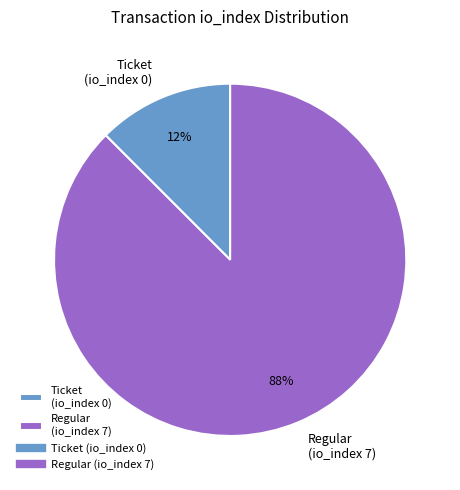

Combined, do Regular (io_index 7) and Ticket (io_index 0) account for over 50%?

Yes